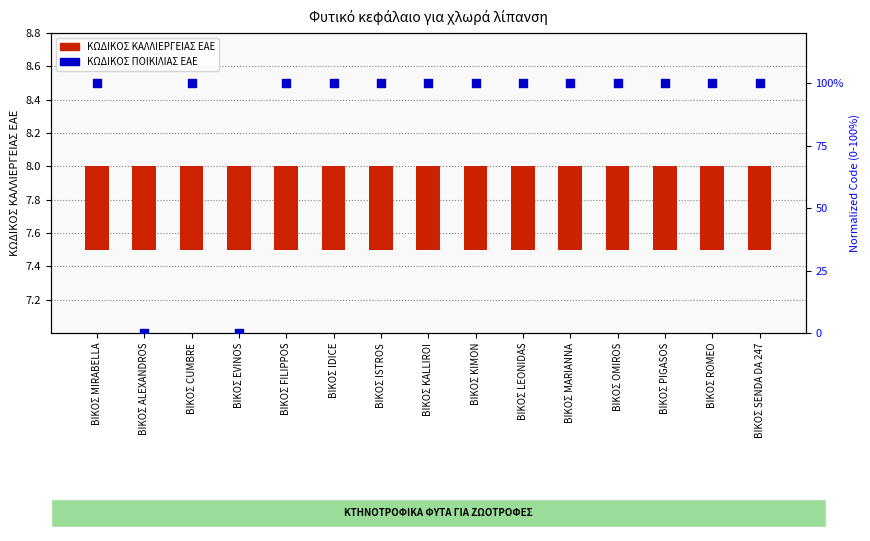

Which series has the largest total across all categories?

ΚΩΔΙΚΟΣ ΠΟΙΚΙΛΙΑΣ ΕΑΕ (normalized)